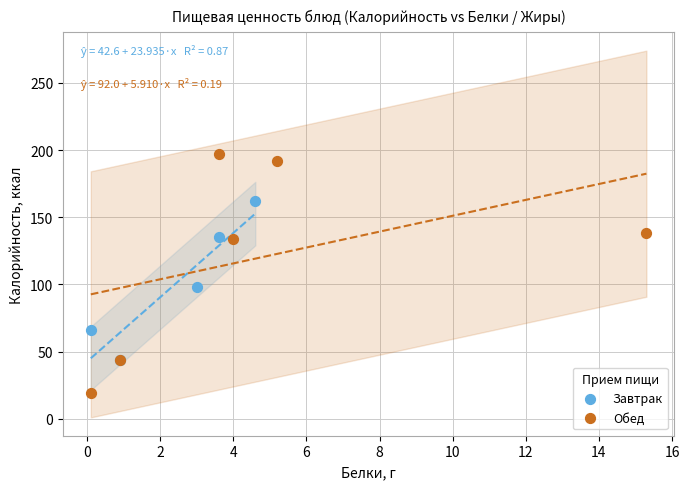

Which series reaches the minimum Y coordinate?

Обед